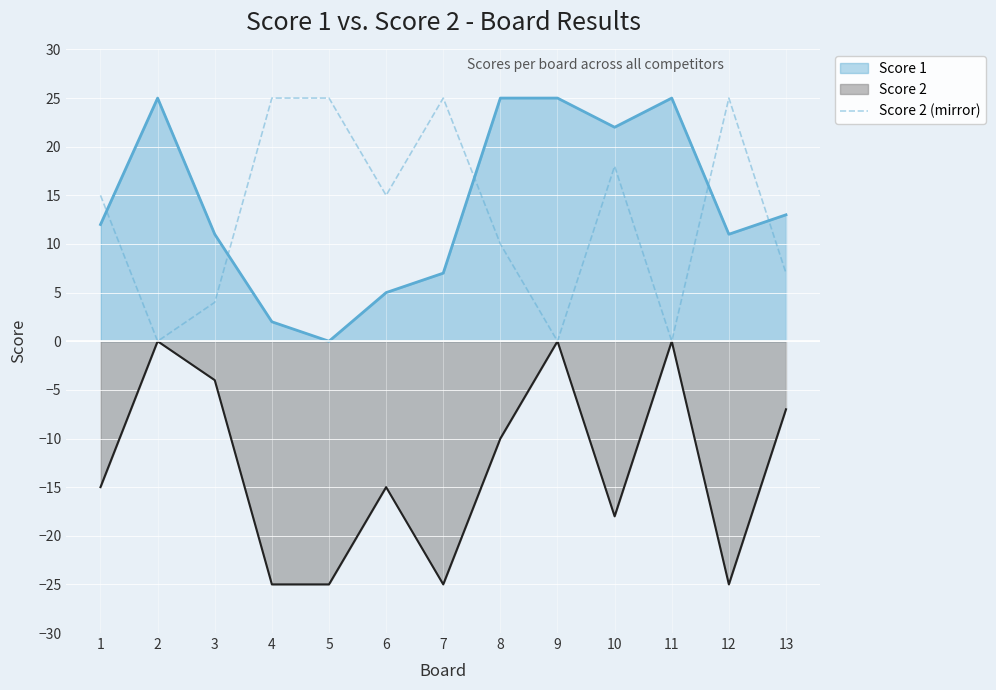

Count the number of data series in this chart.

3